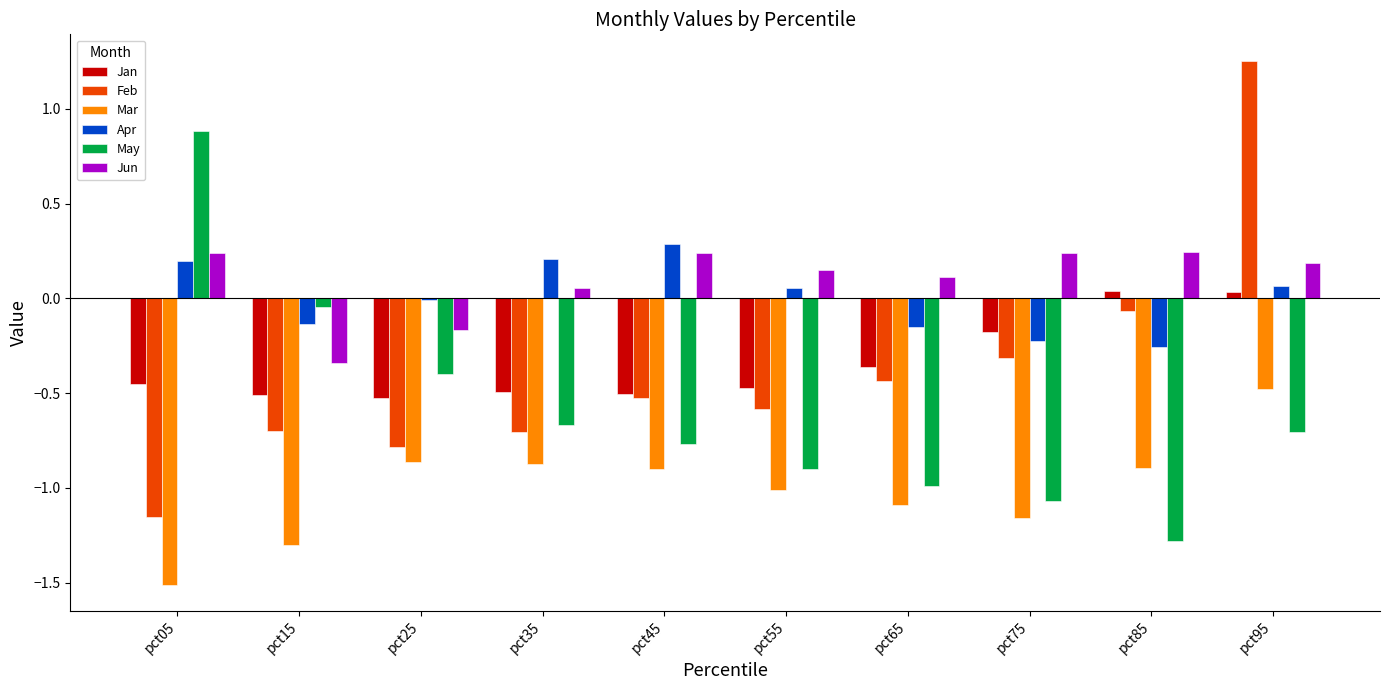

What is the difference between the maximum and minimum values in the Feb series?

2.4